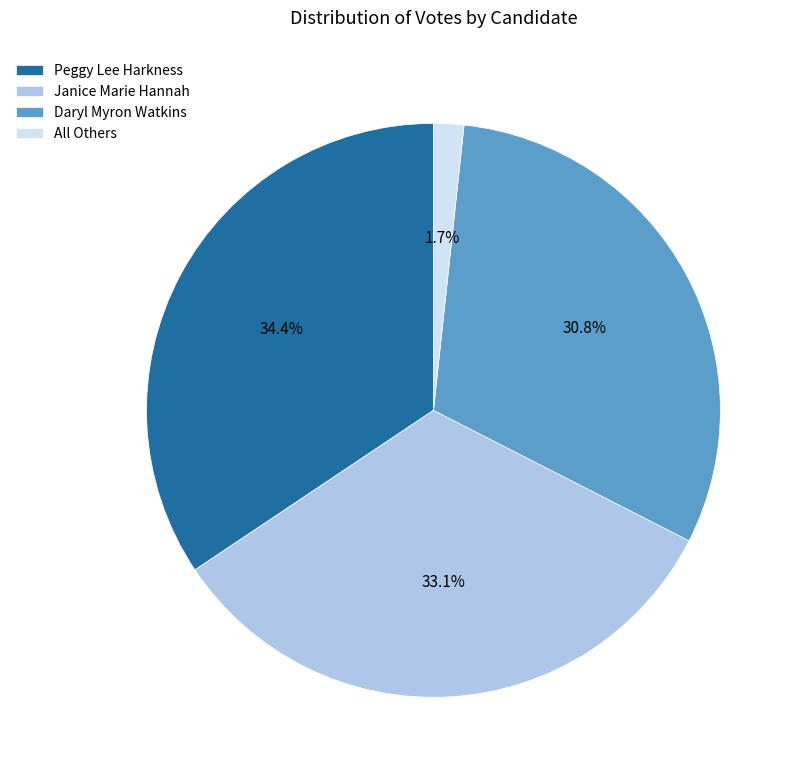

The All Others slice represents 2% of the pie. True or false?

True